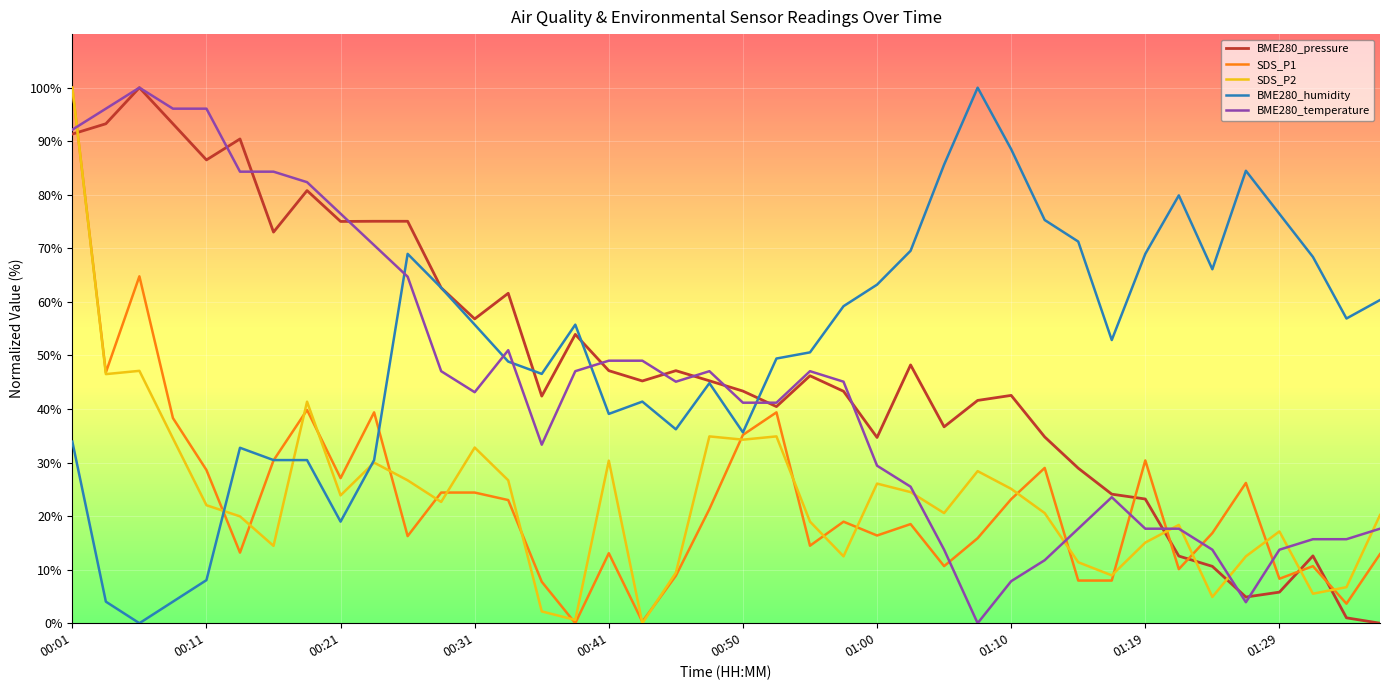

What is the highest value of the SDS_P2 series?

100.0